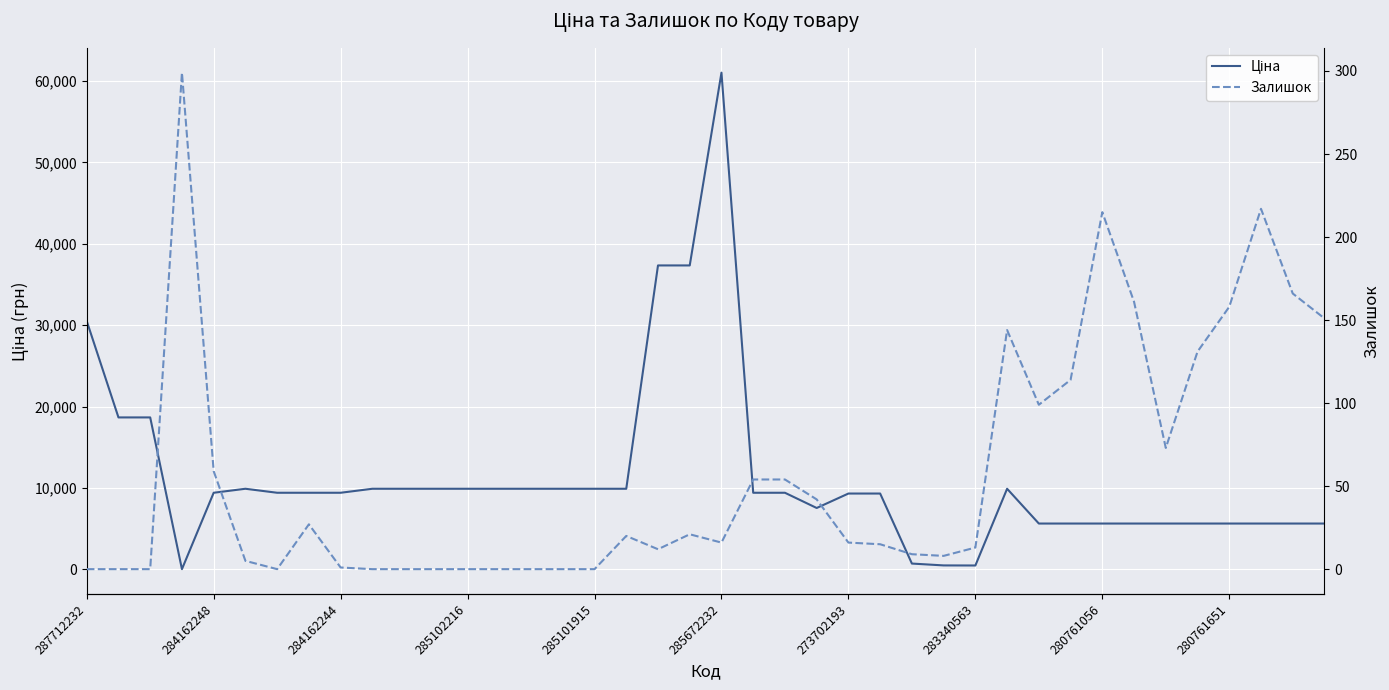

How many series are shown in this chart?

2